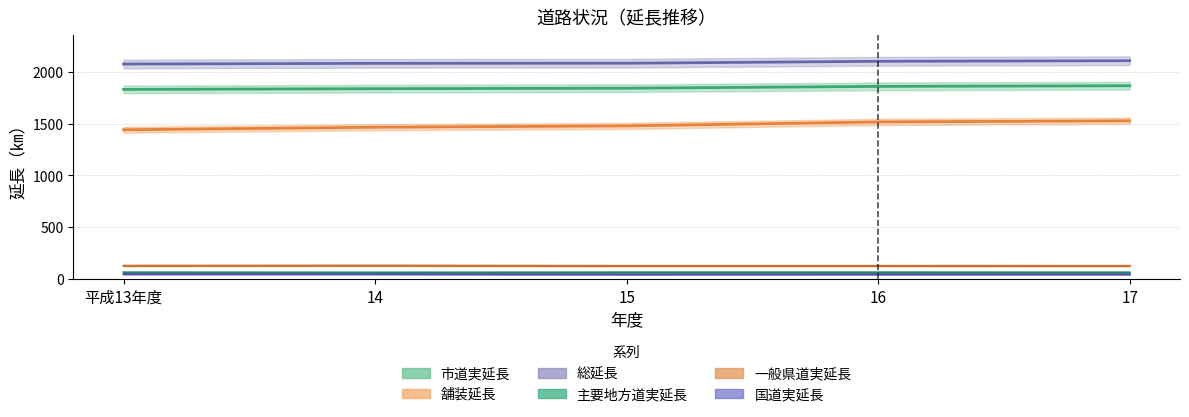

What are all the series names shown in the legend?

総延長, 舗装延長, 国道実延長, 主要地方道実延長, 一般県道実延長, 市道実延長